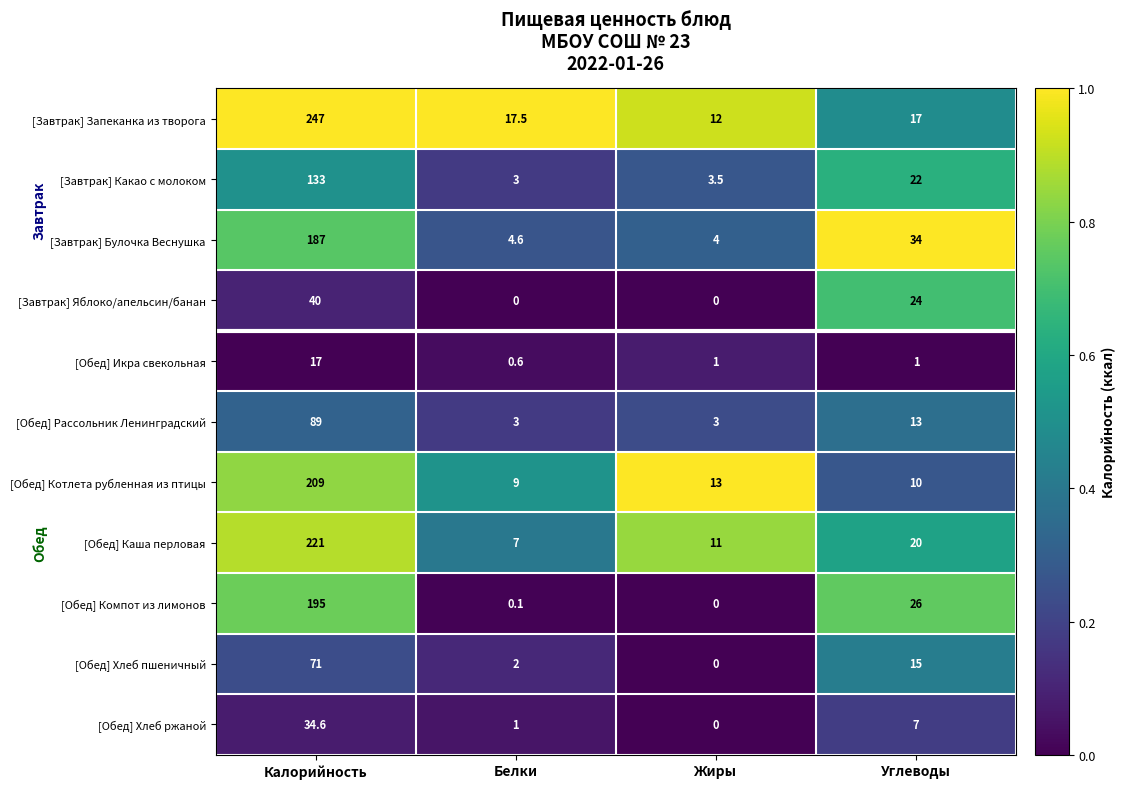

True or false: [Обед] Рассольник Ленинградский has a value of 3.0 at Белки.

True